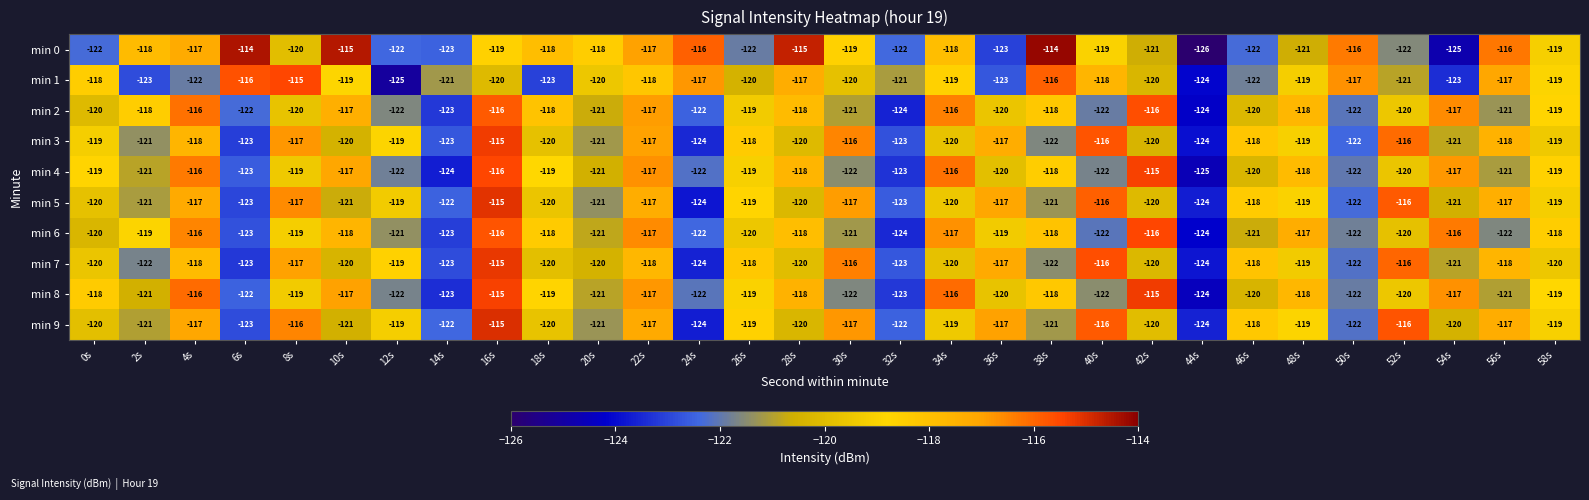

The value of min 0 at 2s is -118. True or false?

True